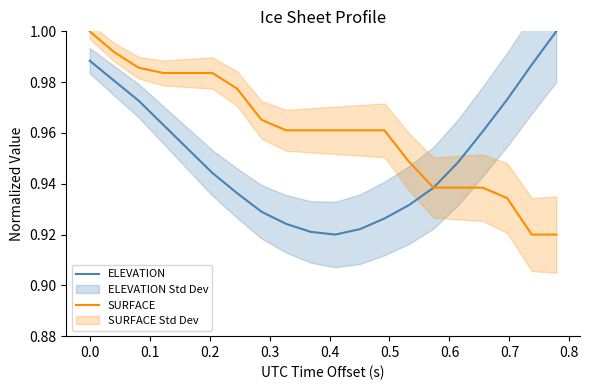

True or false: SURFACE has a value of 0.6 at 0.3.

False